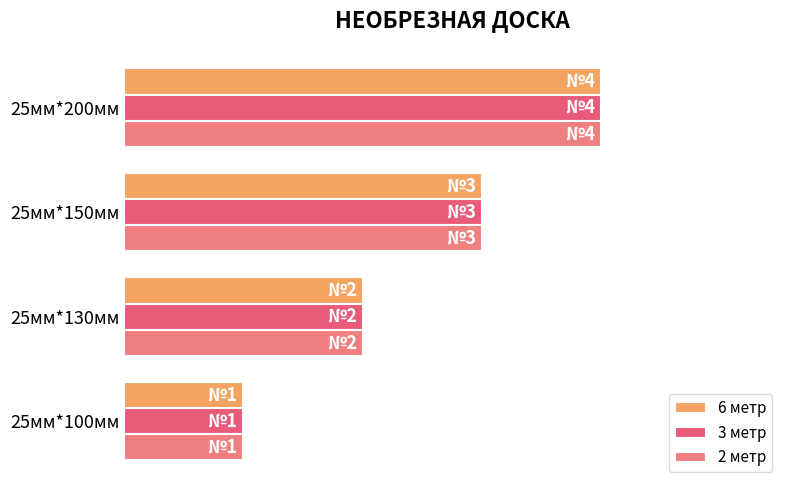

Which series has the largest total across all categories?

6 метр